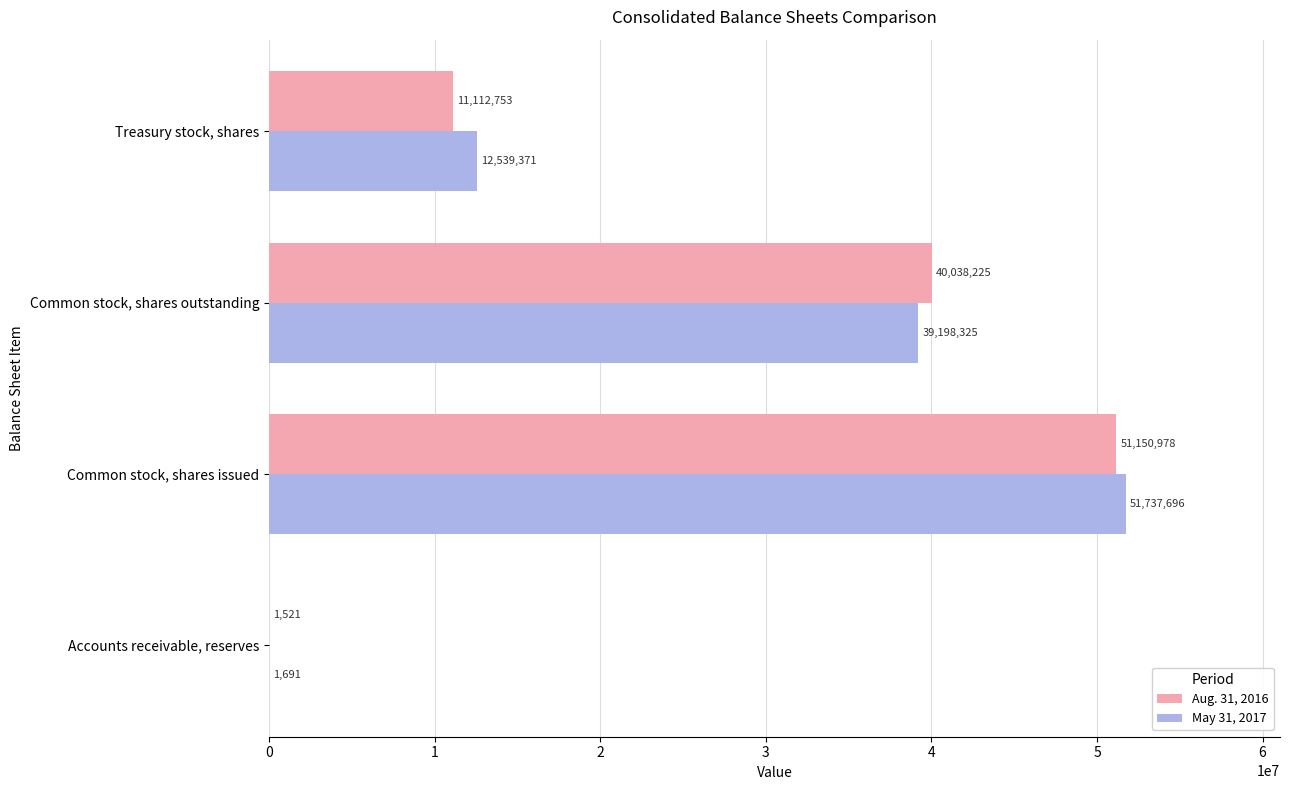

What is the total value across all series at Accounts receivable, reserves?

3212